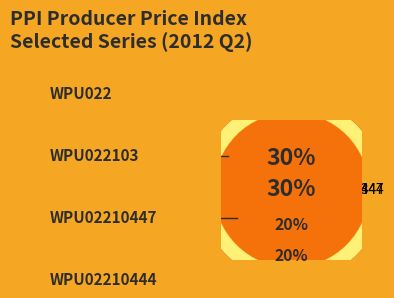

Is there a majority slice in this chart?

No